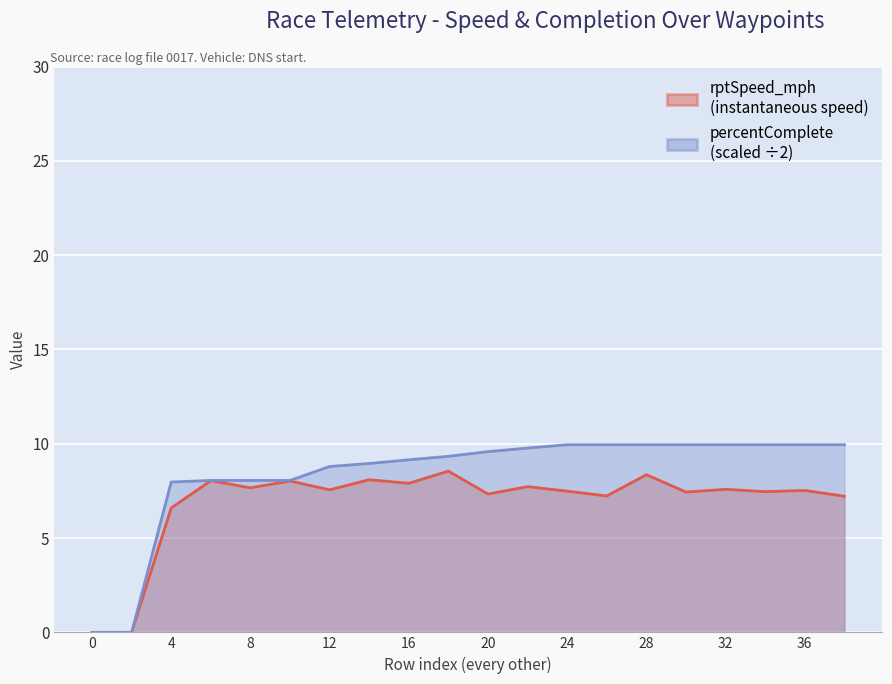

Reading left to right, extract all data points from this chart.

rptSpeed_mph: 0=0.0	2=0.0	4=6.6	6=8.0	8=7.7	10=8.0	12=7.6	14=8.1	16=7.9	18=8.5	20=7.3	22=7.7	24=7.5	26=7.2	28=8.4	30=7.4	32=7.6	34=7.5	36=7.5	38=7.2
percentComplete: 0=0.0	2=0.0	4=8.0	6=8.1	8=8.1	10=8.1	12=8.8	14=9.0	16=9.1	18=9.3	20=9.6	22=9.8	24=9.9	26=9.9	28=9.9	30=9.9	32=9.9	34=9.9	36=9.9	38=9.9